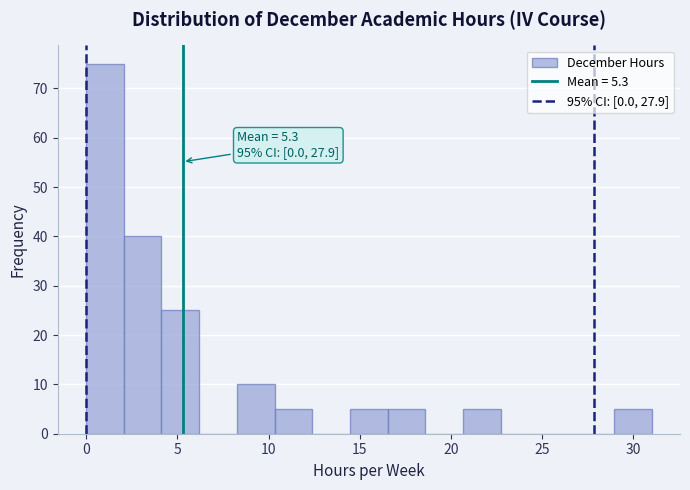

Over which range of the x-axis is the bar tallest?

0.0 to 2.0